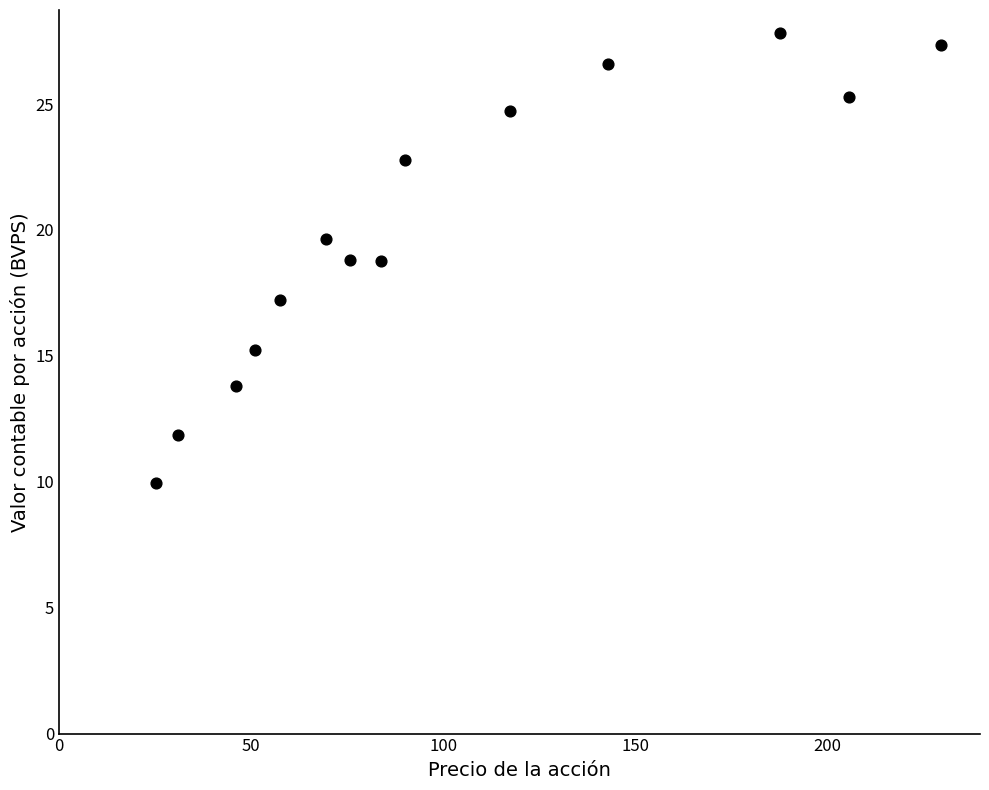

What is the range of X values (max minus min)?

204.4